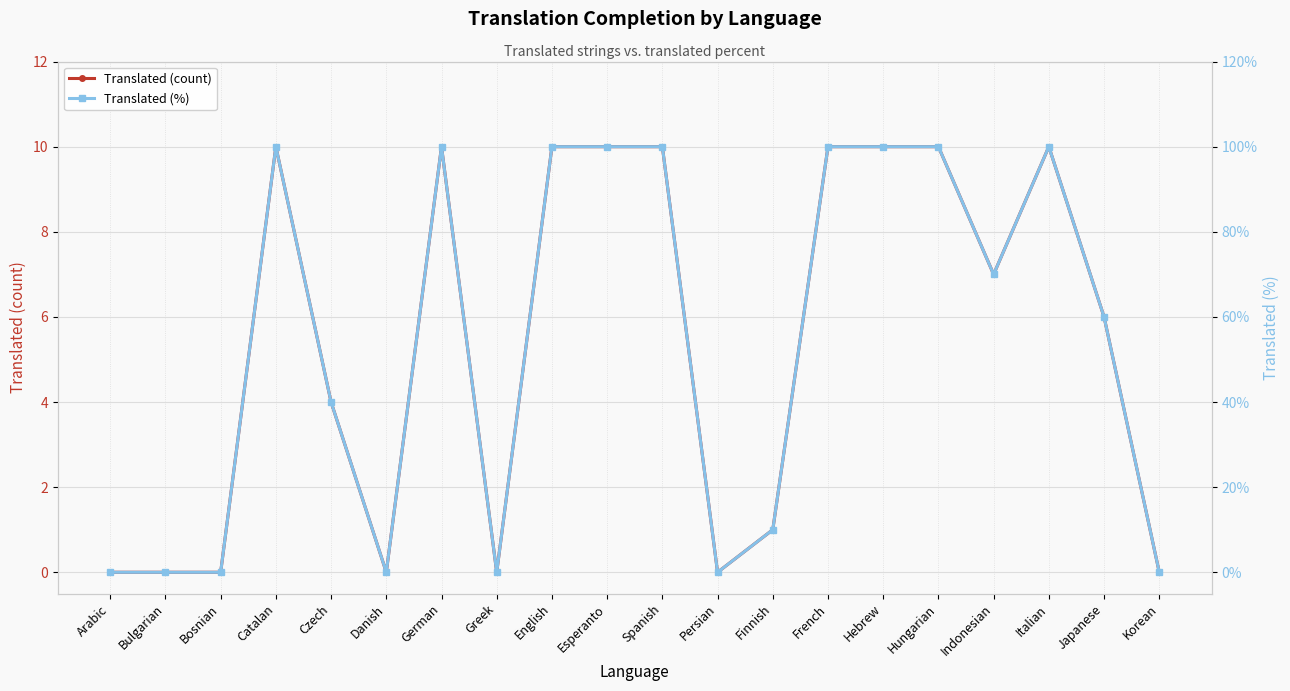

How many positive values does the Translated (count) series have?

13